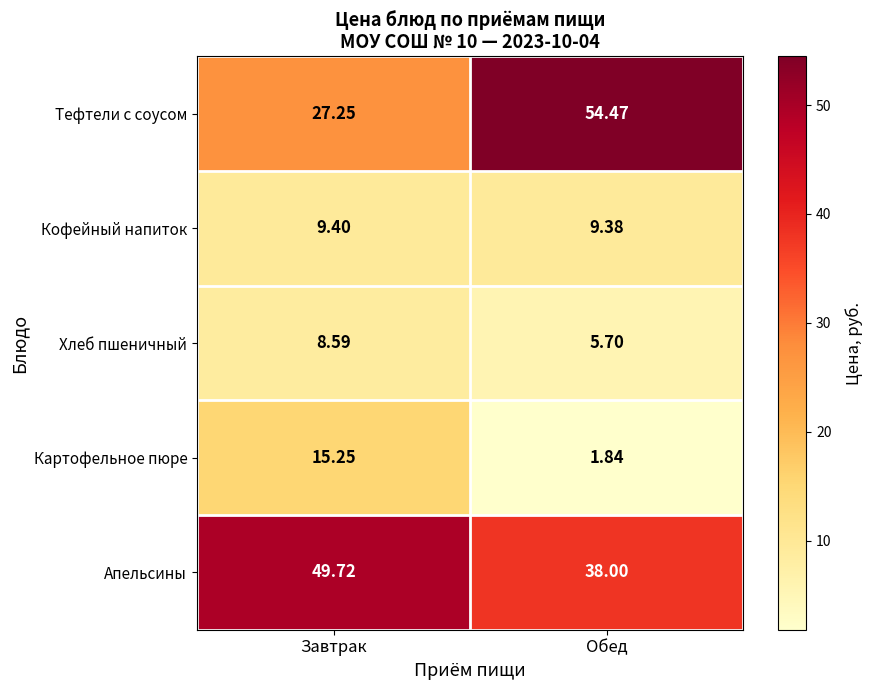

Between Завтрак and Обед, which series saw the biggest shift?

Тефтели с соусом